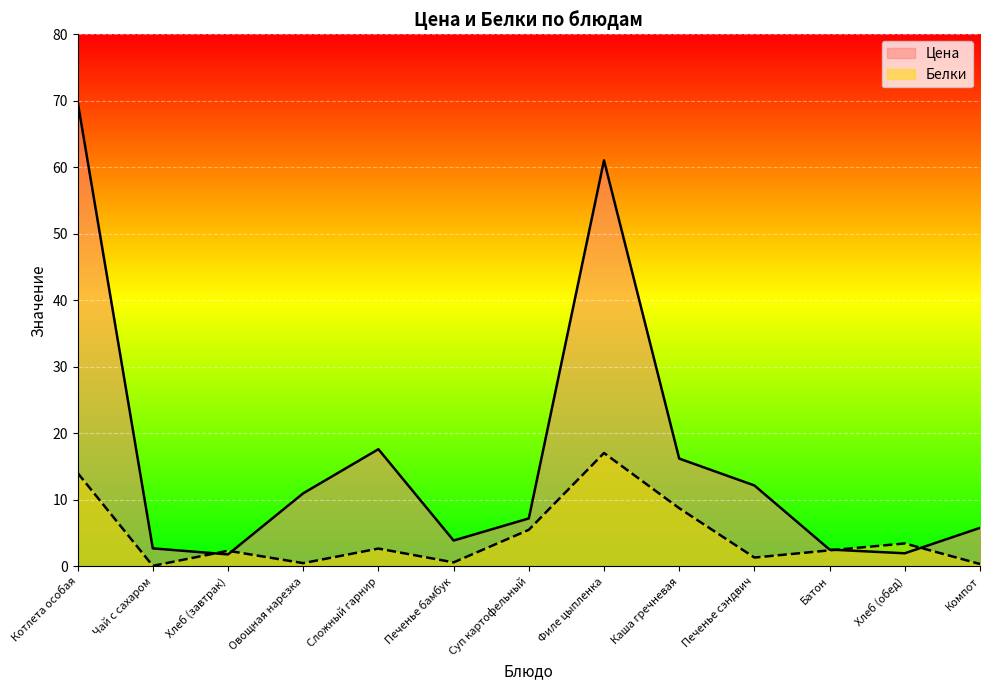

What is the average value of the Белки series?

4.5